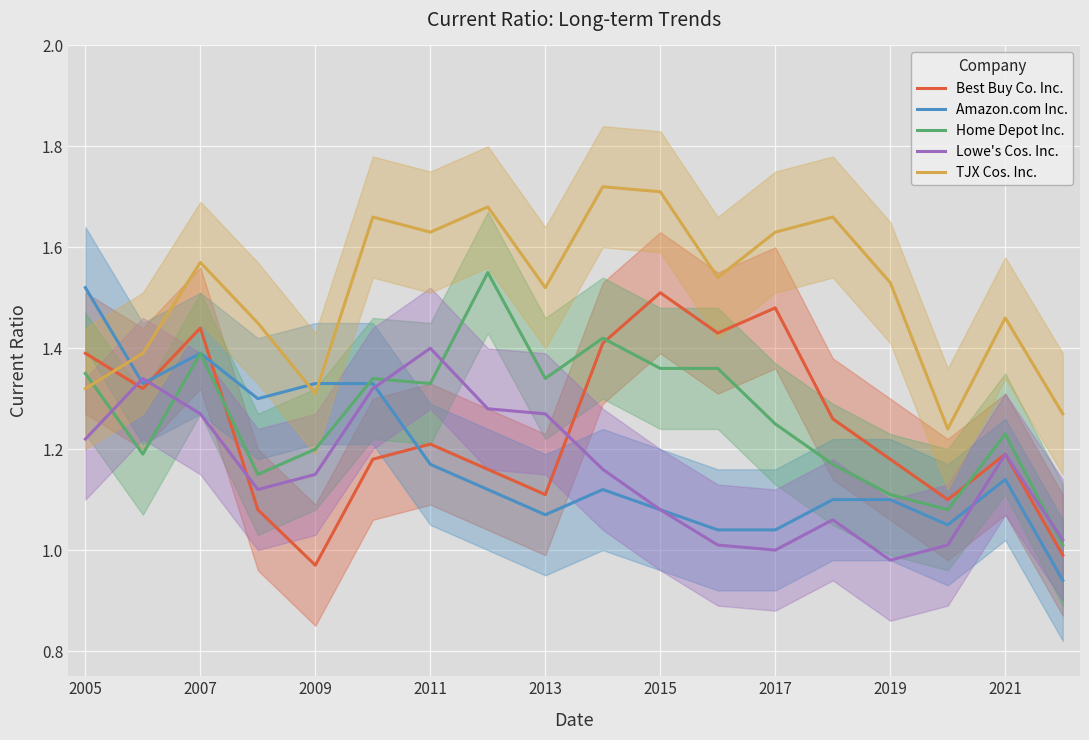

What is the average value of the Best Buy Co. Inc. series?

1.2